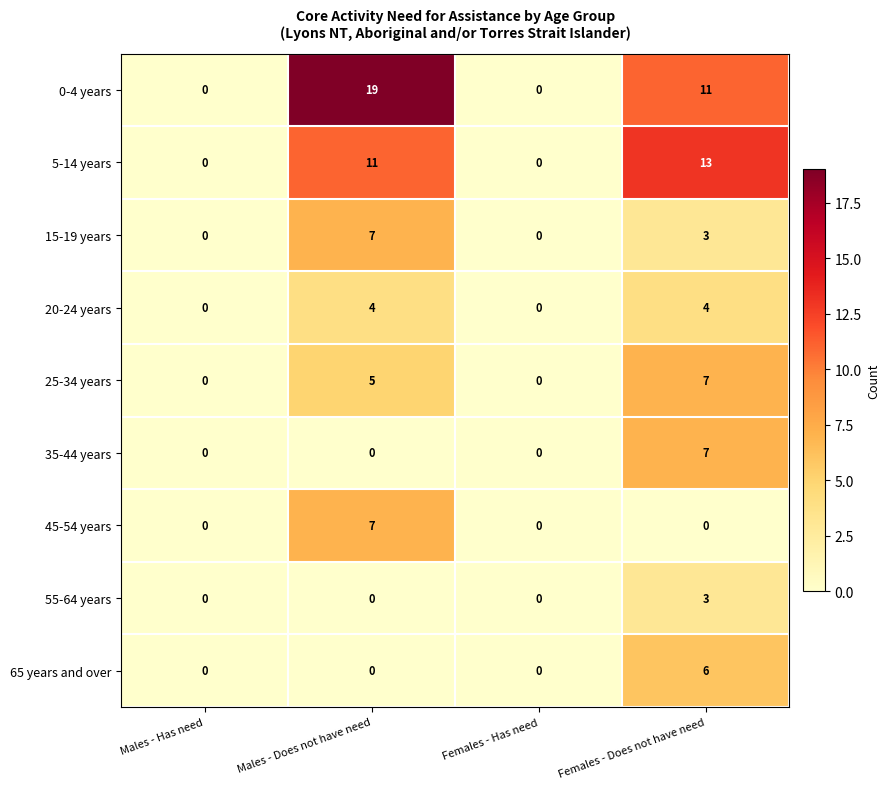

At which label is 15-19 years closest to 3?

Females - Does not have need